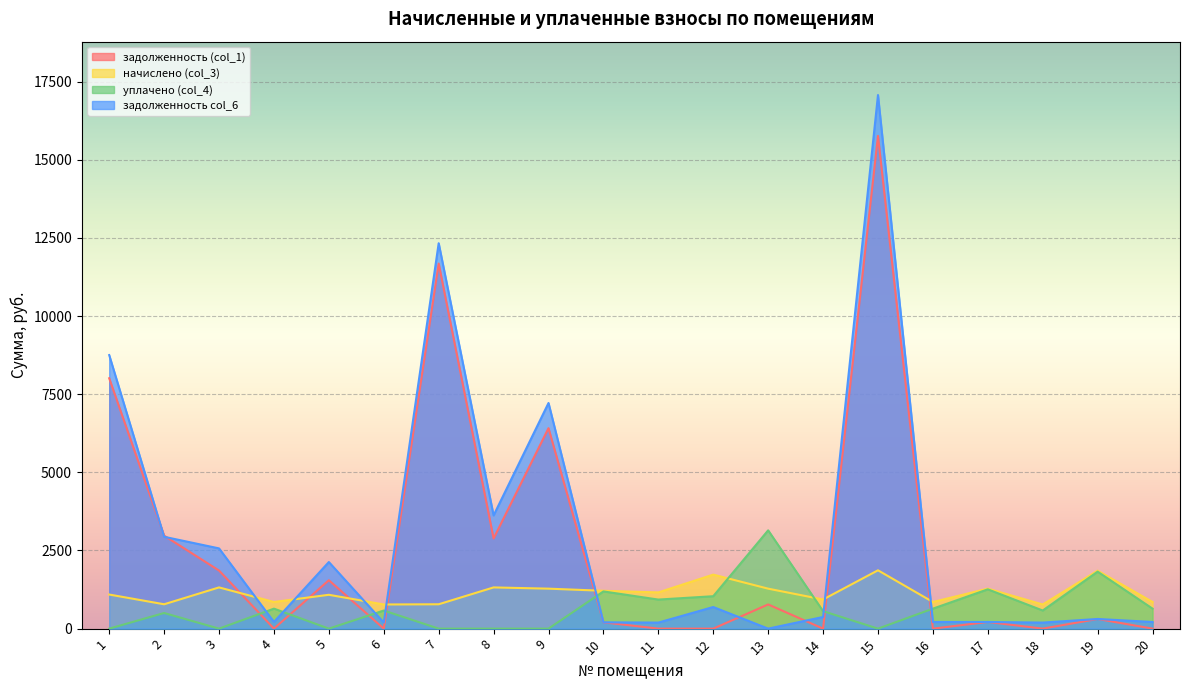

True or false: задолженность col_6 has a value of 193.1 at 11.

True